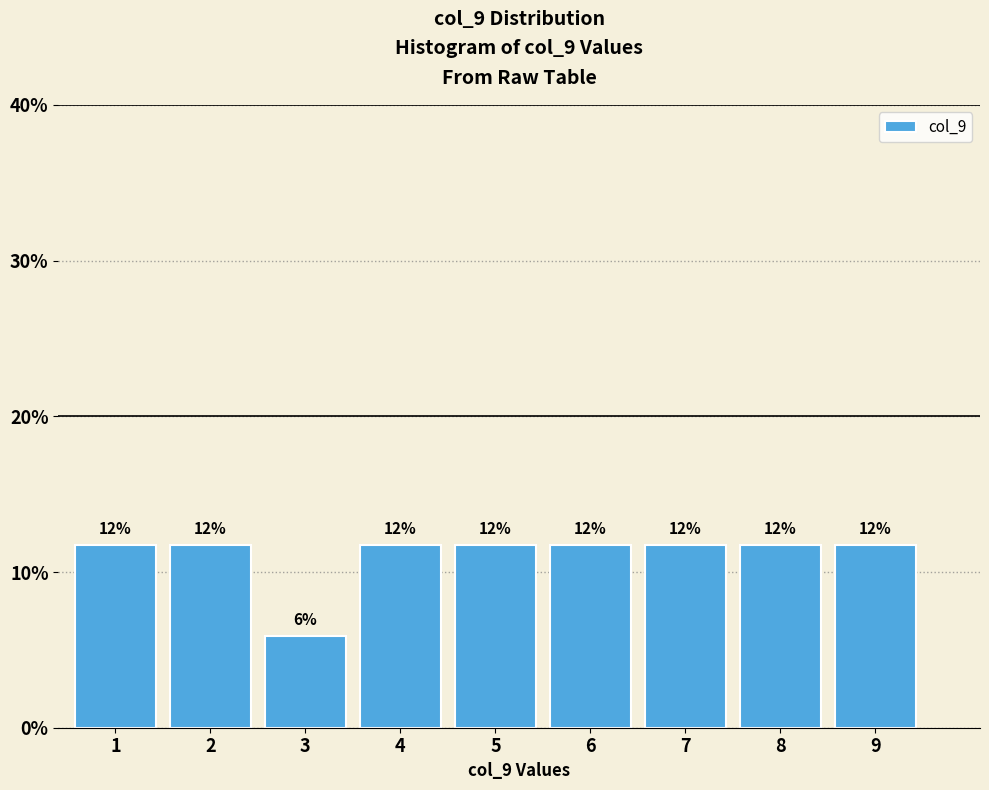

Does the chart contain any negative values?

No